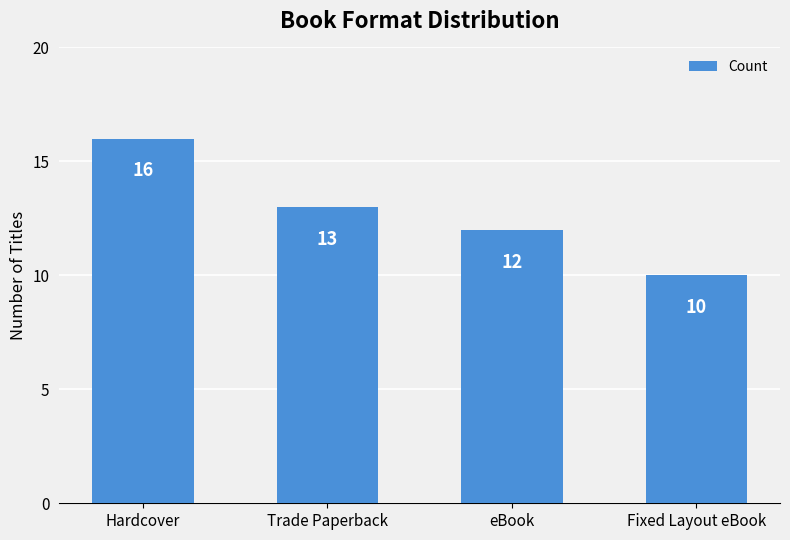

List the labels in order of value, largest first.

Hardcover, Trade Paperback, eBook, Fixed Layout eBook